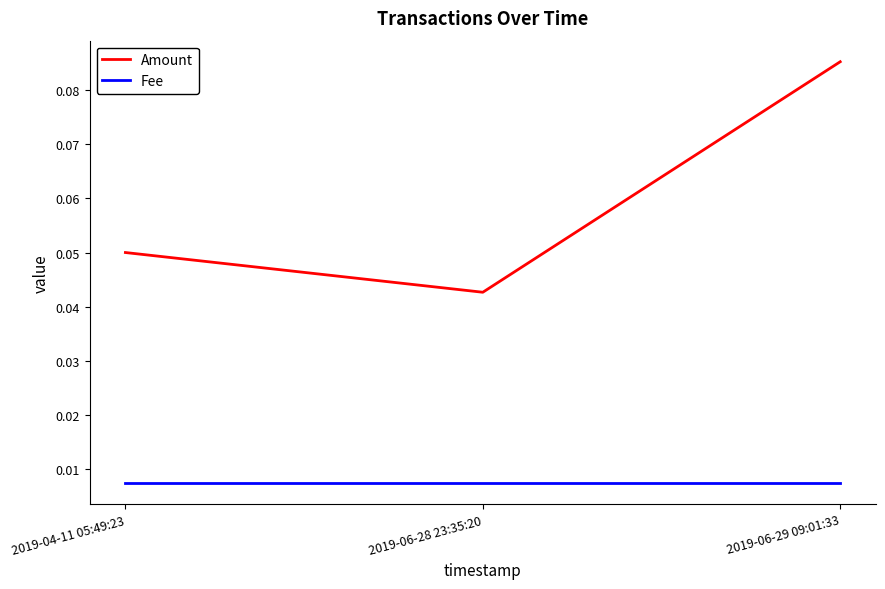

At which label is Amount closest to 0?

2019-06-28 23:35:20